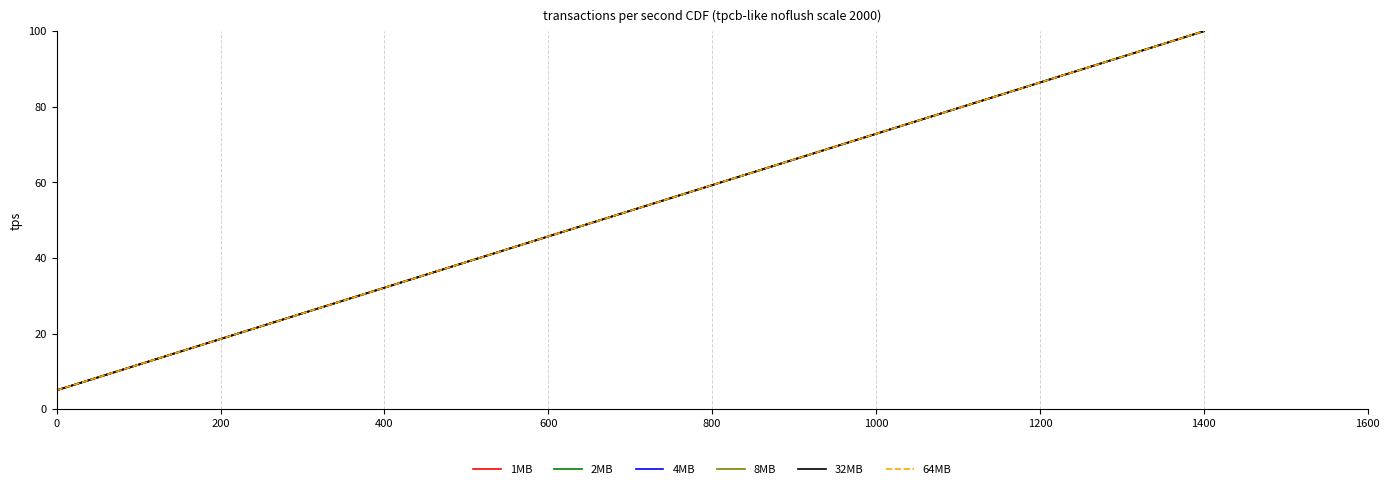

What is the value of the 2MB point at the 14th from the left?

70.0